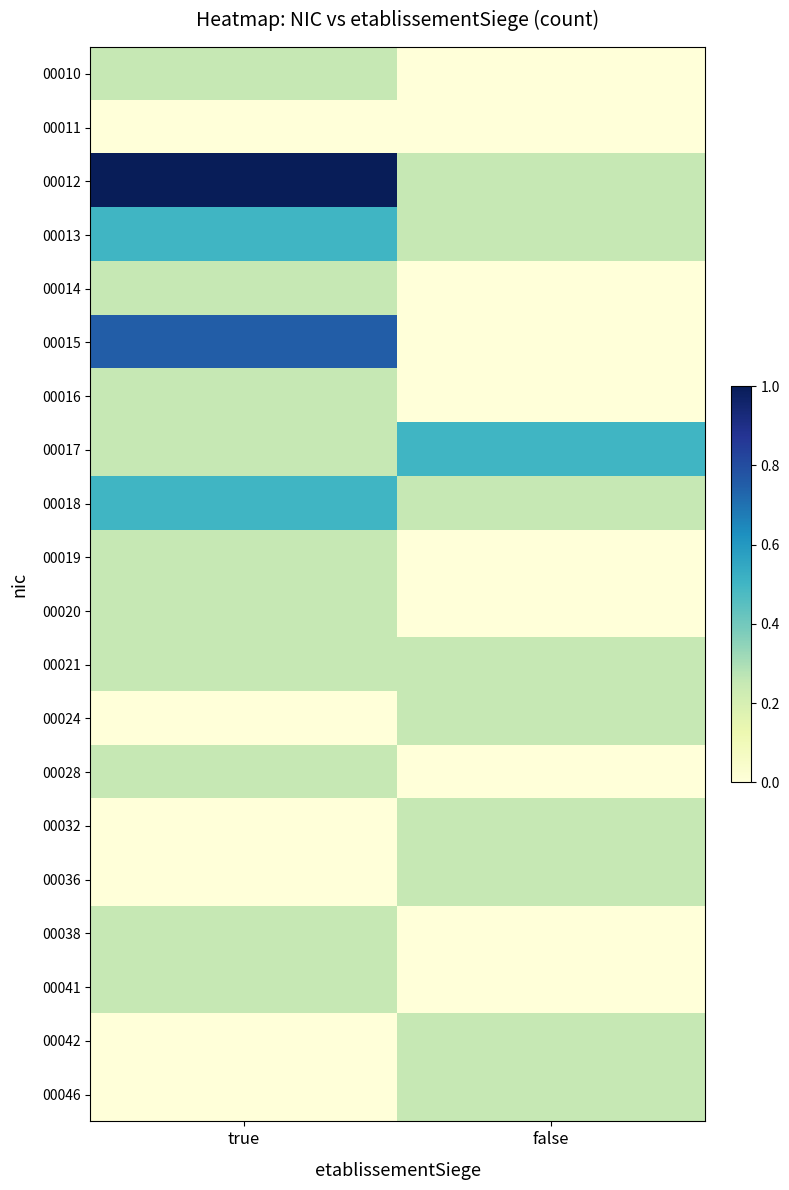

Which series has the largest range (max minus min)?

00012